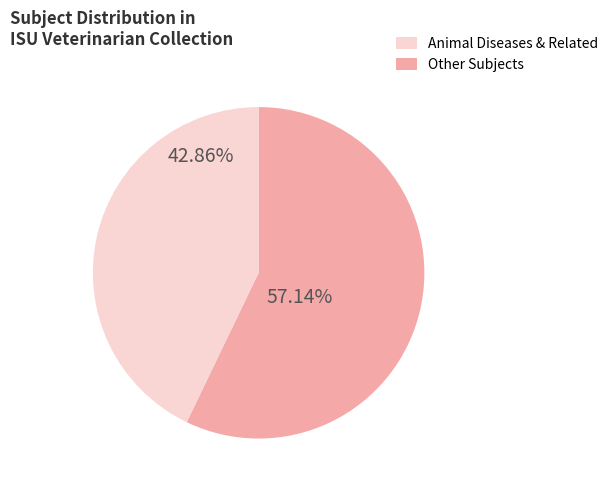

Does any single category account for the majority?

Yes